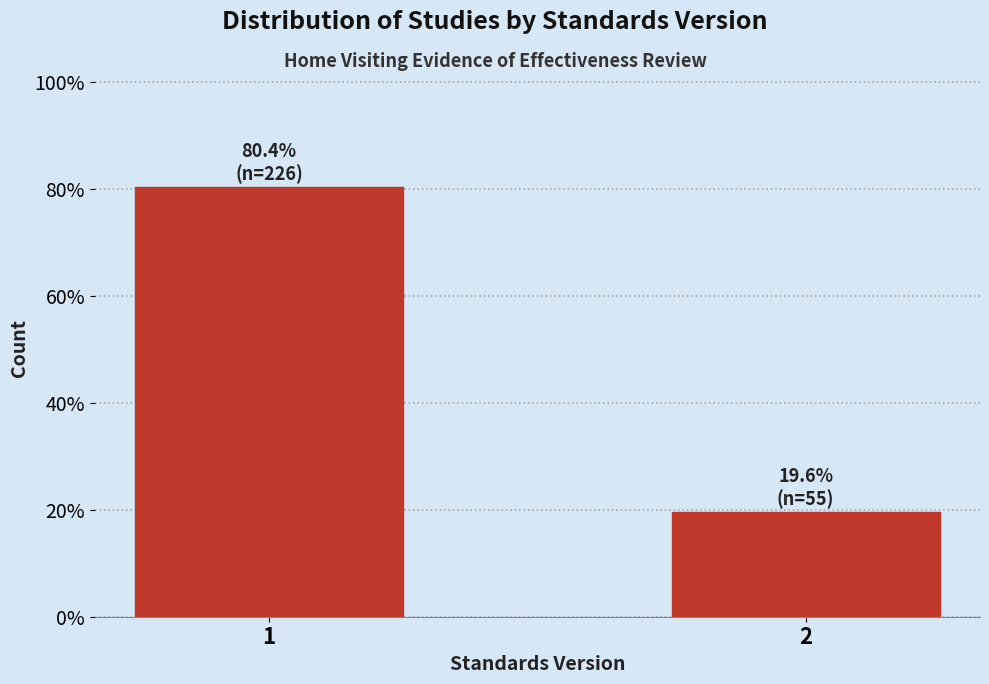

Reading right to left, list all the values displayed in this chart.

19.6	80.4